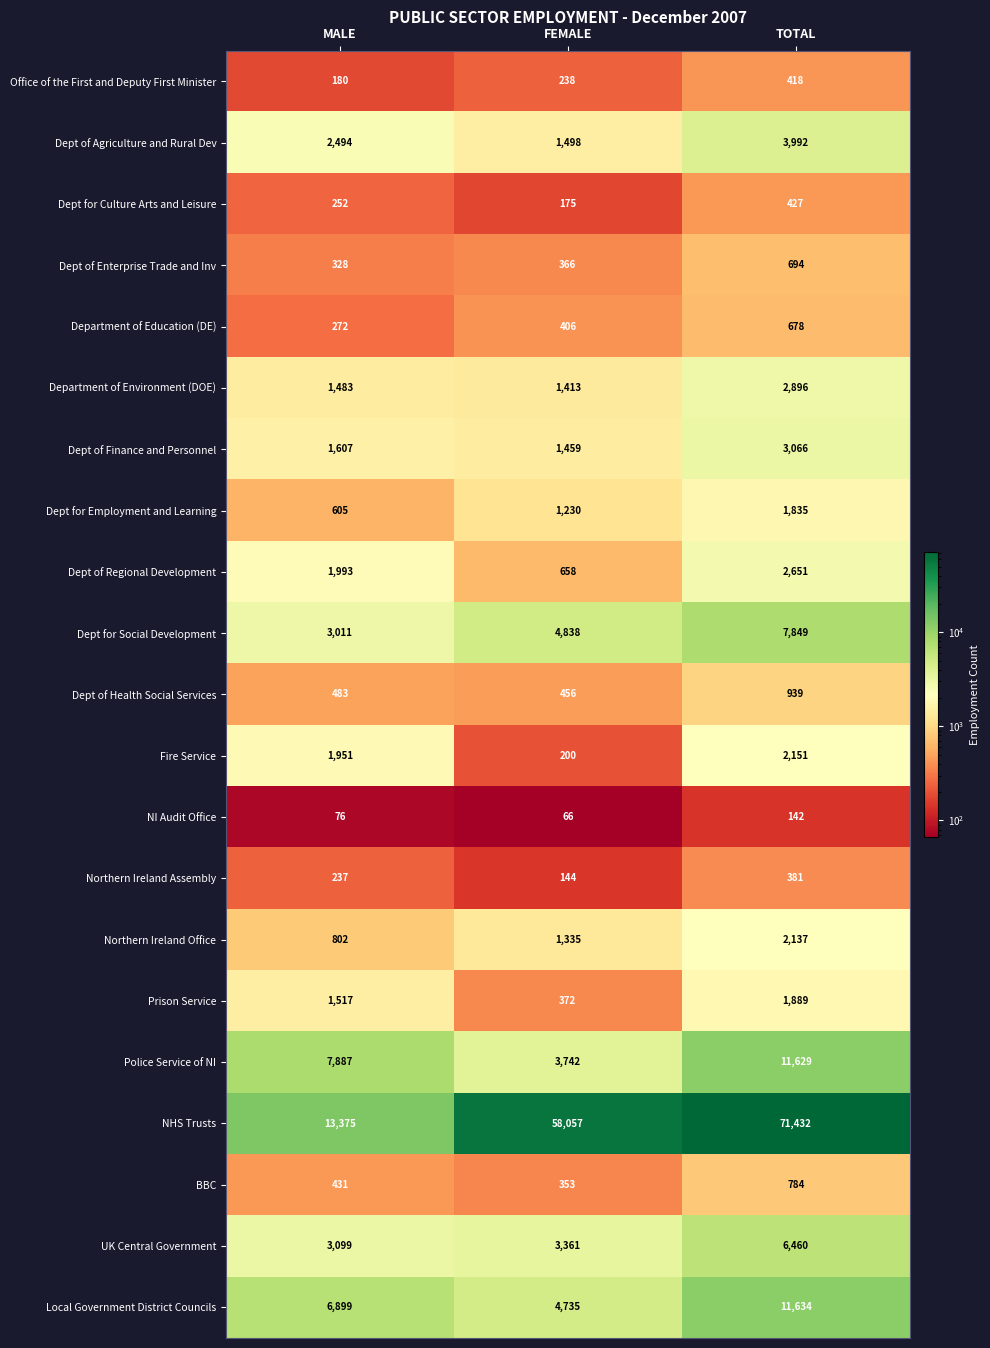

What is the difference between the maximum and minimum values in the Local Government District Councils series?

6899